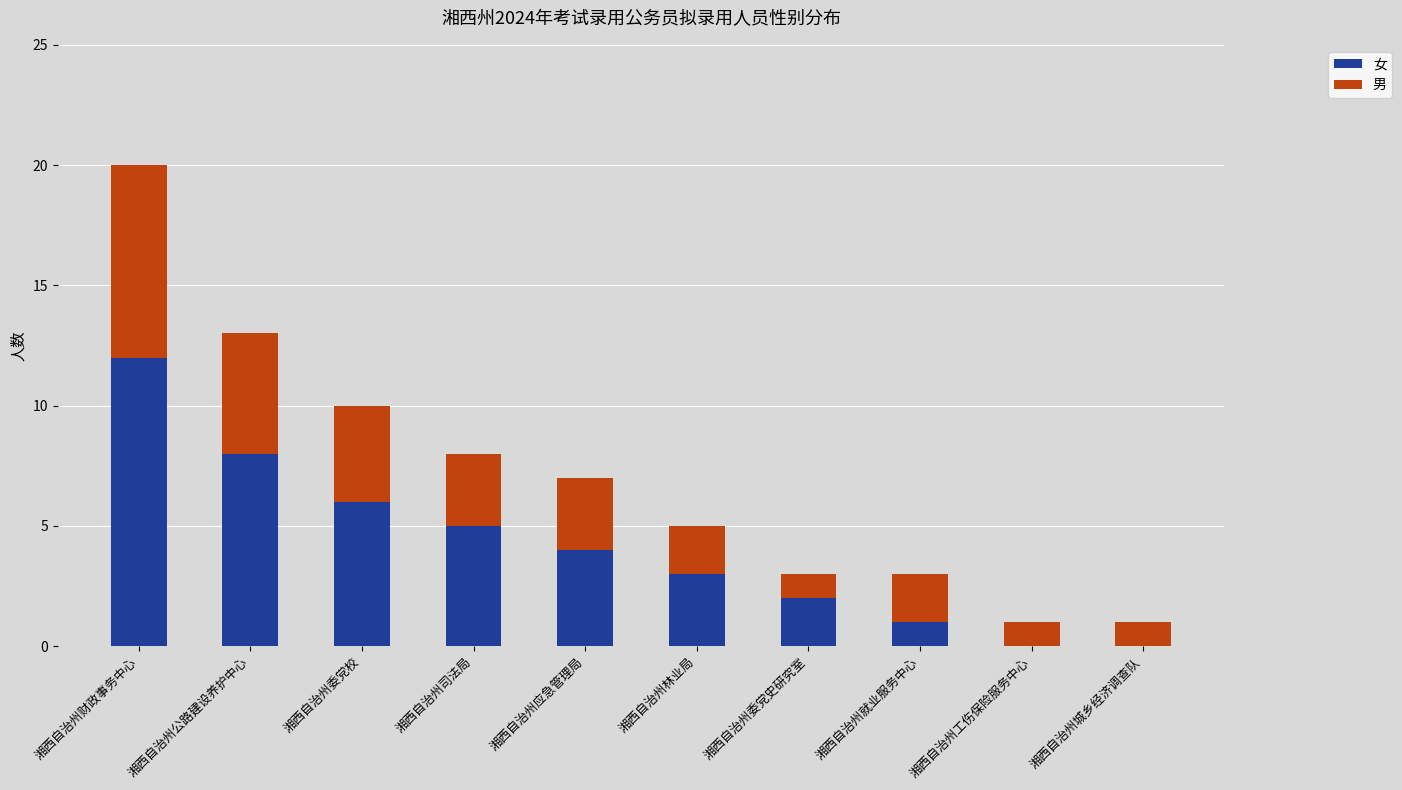

At which category is the sum across all series the highest?

湘西自治州财政事务中心